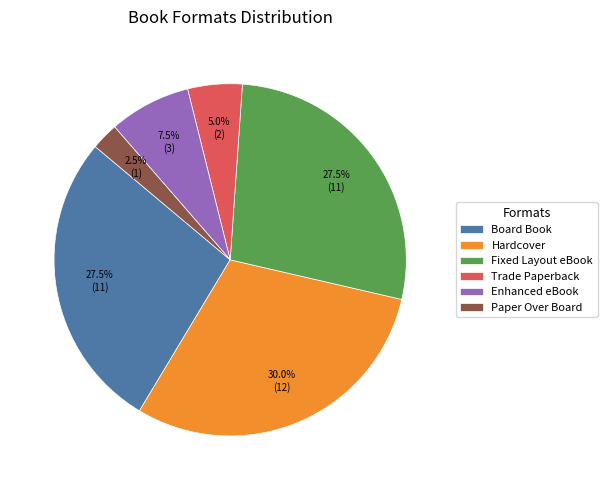

Which has a higher value, Trade Paperback or Board Book?

Board Book